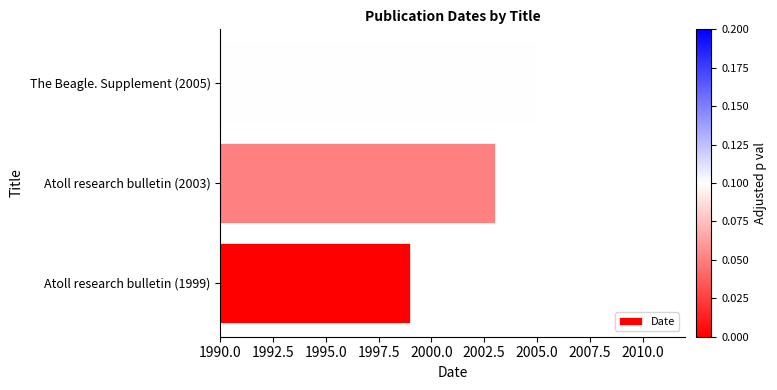

How many bars are there in total?

3